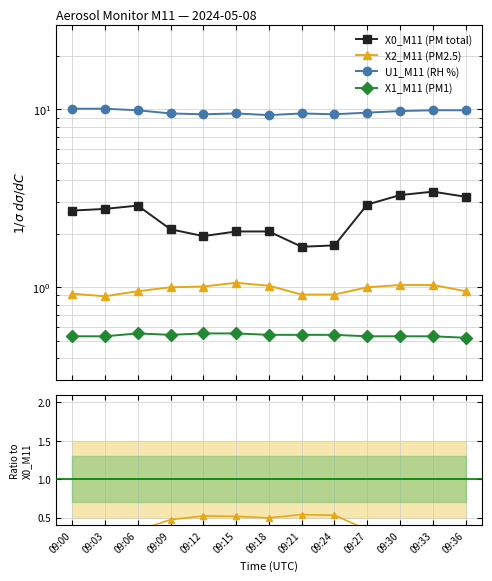

How many interior local peaks does the X2_M11 (PM2.5) series have?

1